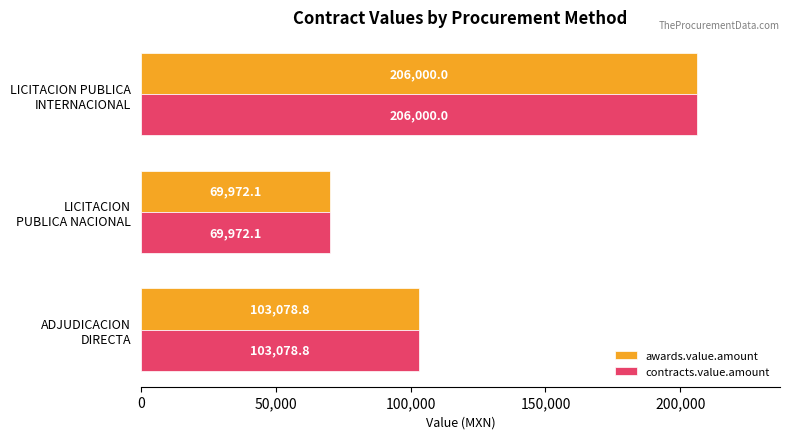

What is the average value of the awards.value.amount series?

126350.3